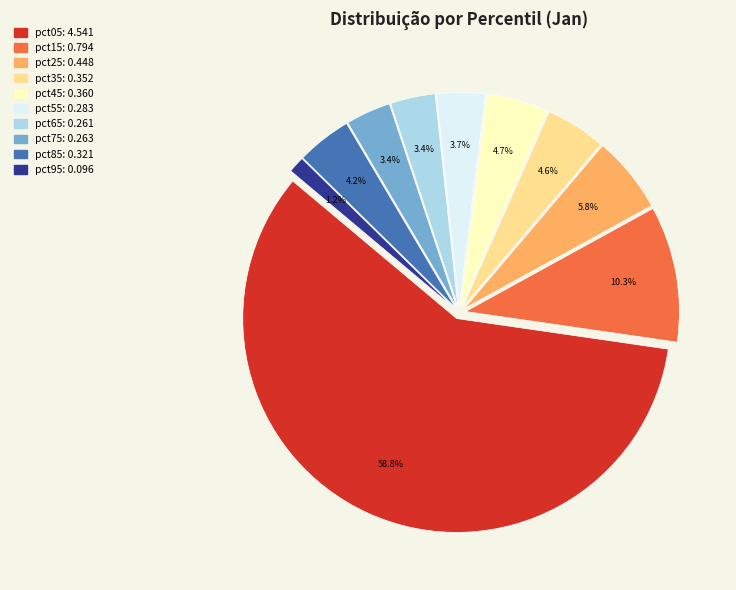

How many segments does this pie chart have?

10